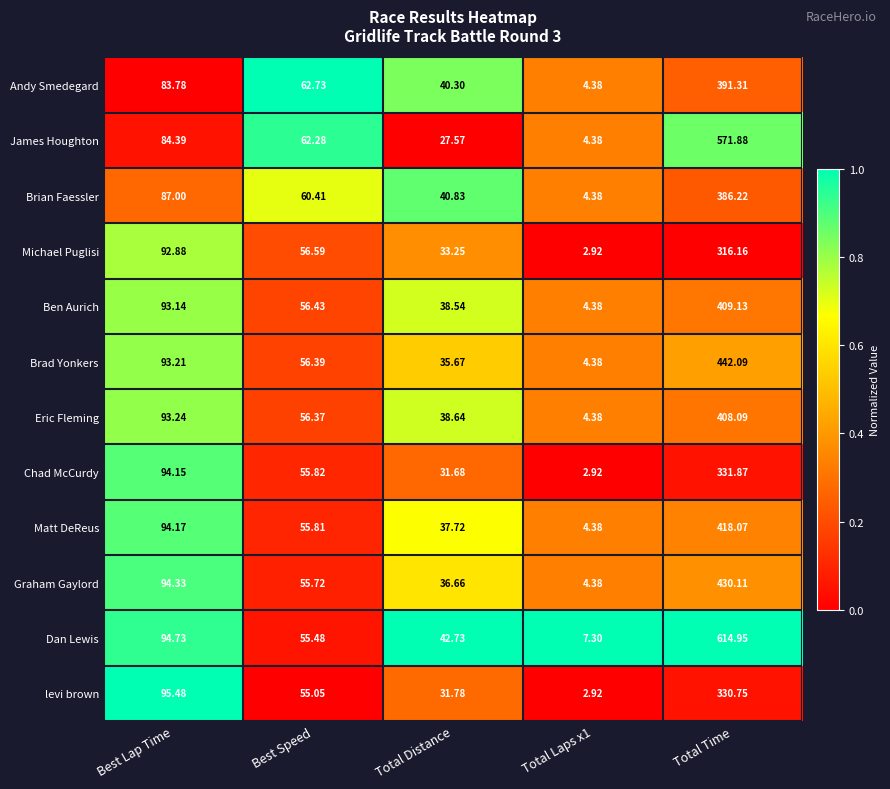

Which series changed the most between Best Lap Time and Total Time?

Dan Lewis